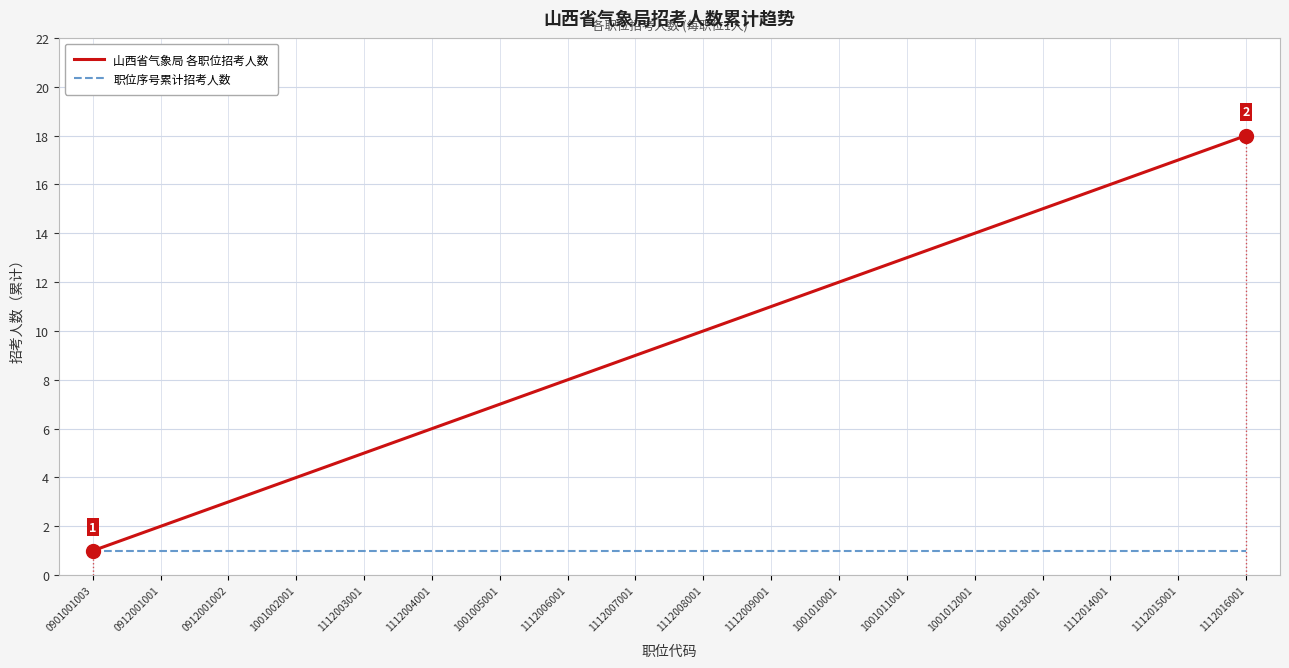

Rank the series by their maximum value, from lowest to highest.

职位序号累计招考人数, 山西省气象局 各职位招考人数